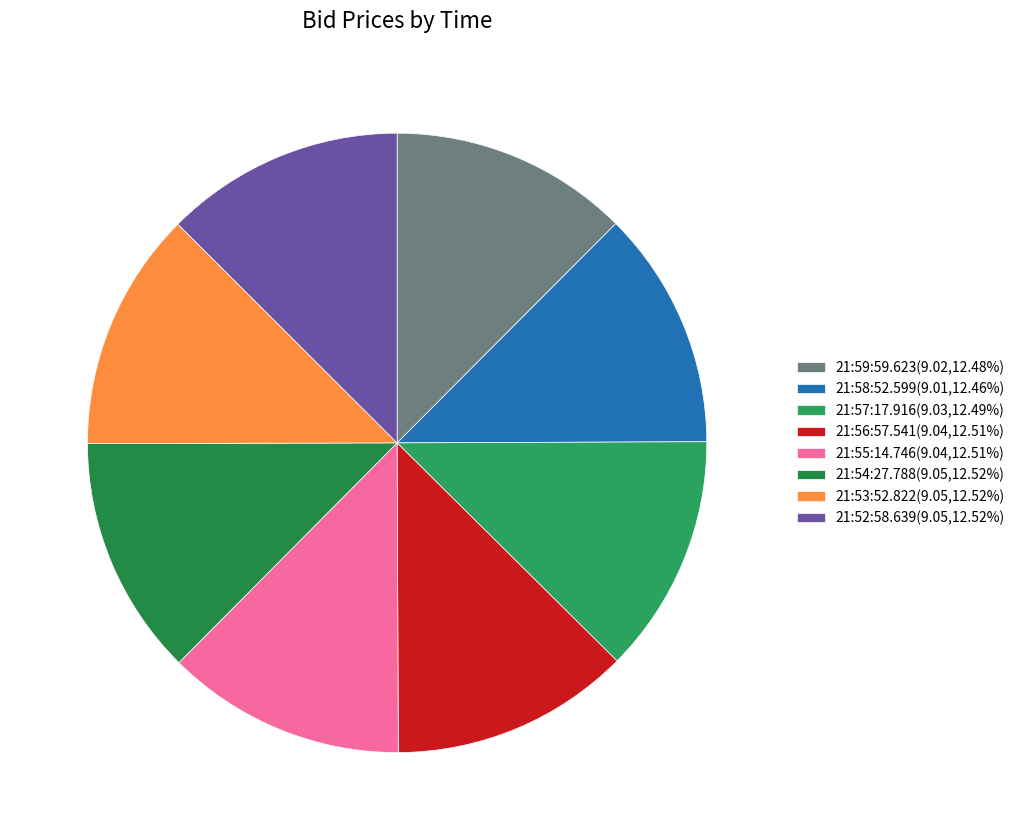

Does 21:54:27.788 represent more than half of the total?

No